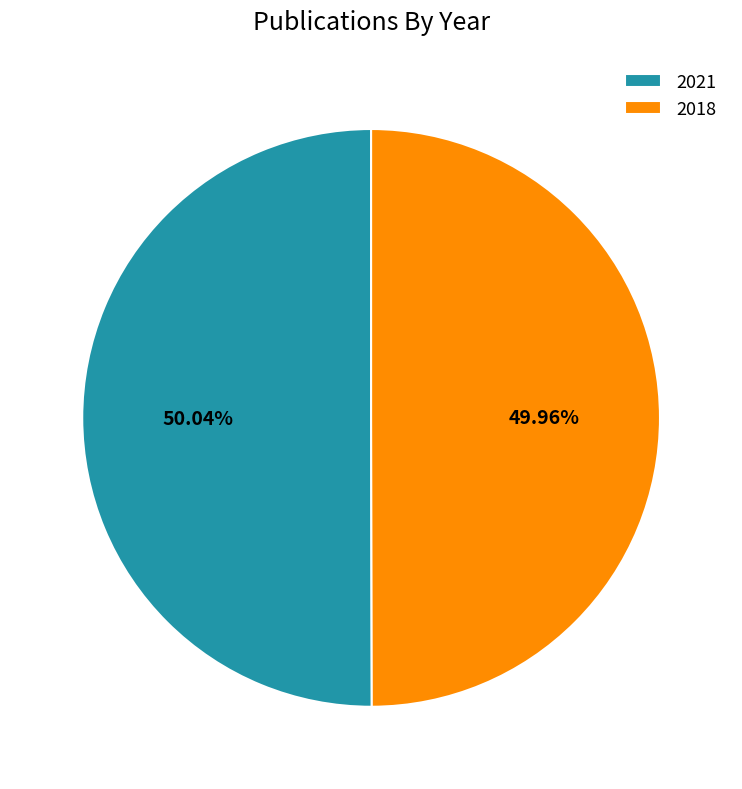

To the nearest percent, what is the average slice percentage?

50%